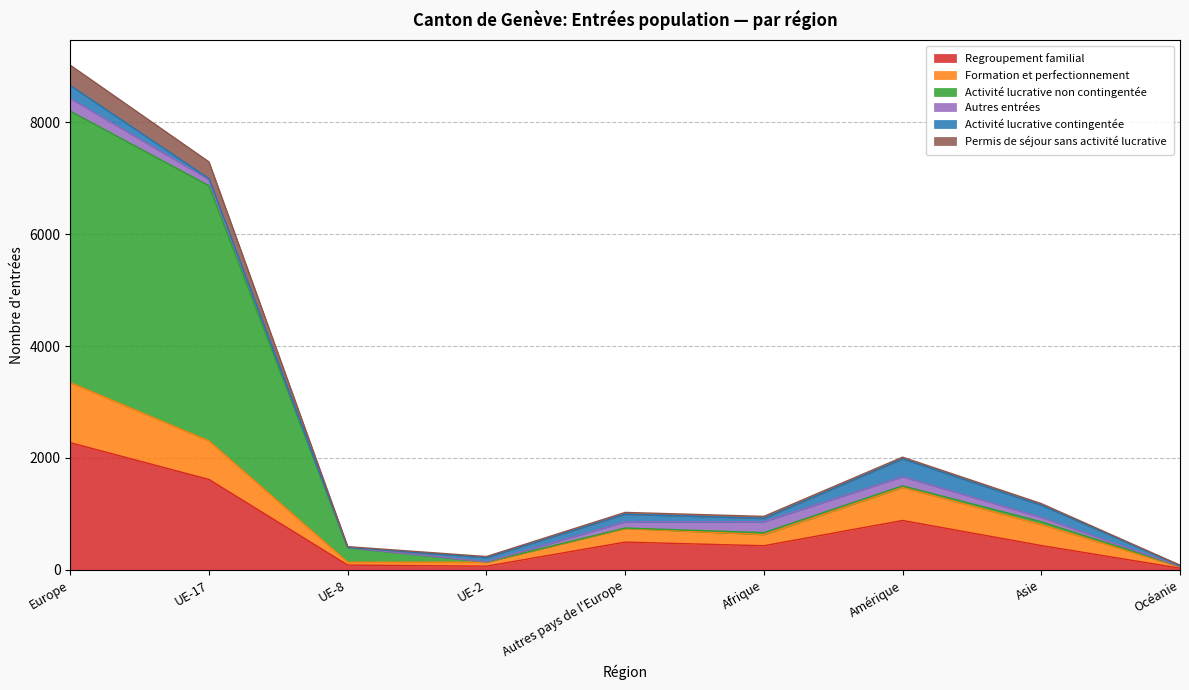

Where is the first local maximum for Activité lucrative non contingentée?

Autres pays de l'Europe